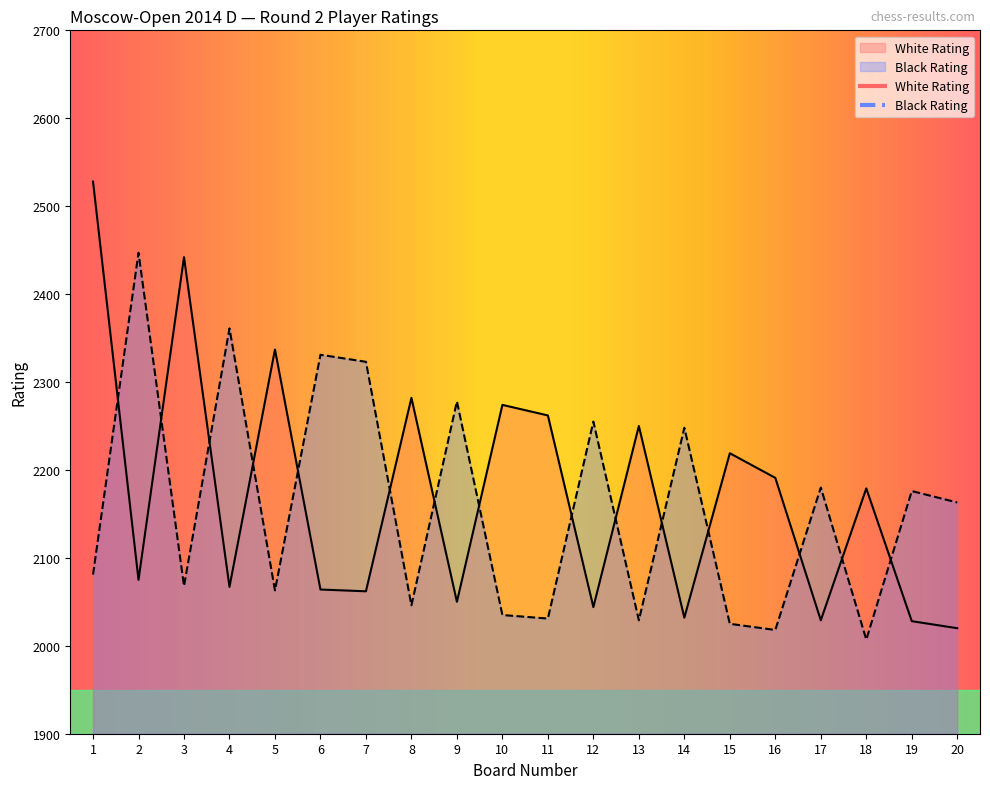

Between which two adjacent categories do Black Rating and White Rating first intersect?

1 and 2